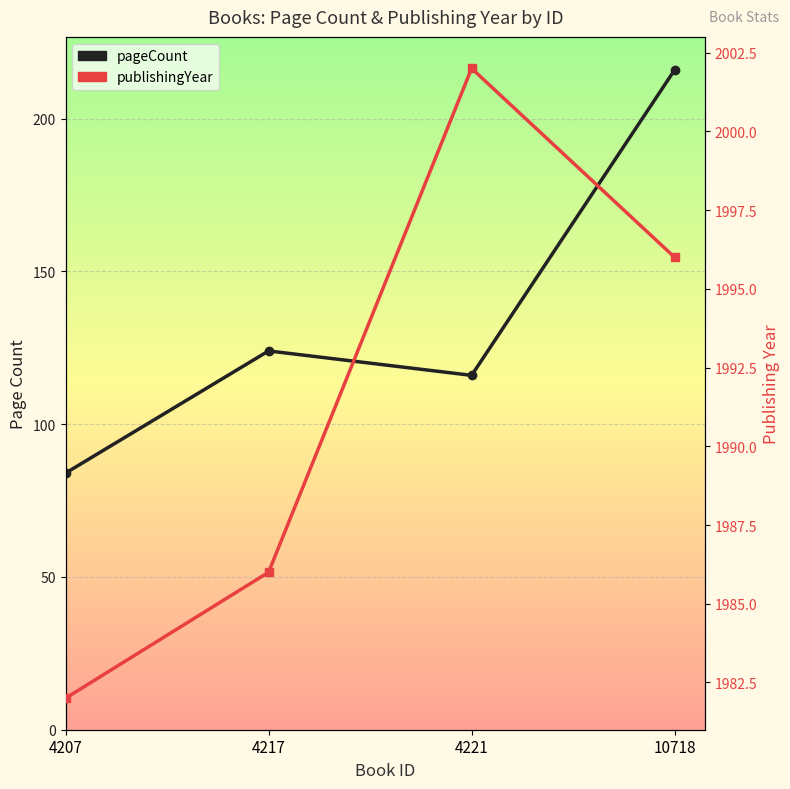

How many data points does each series have?

4